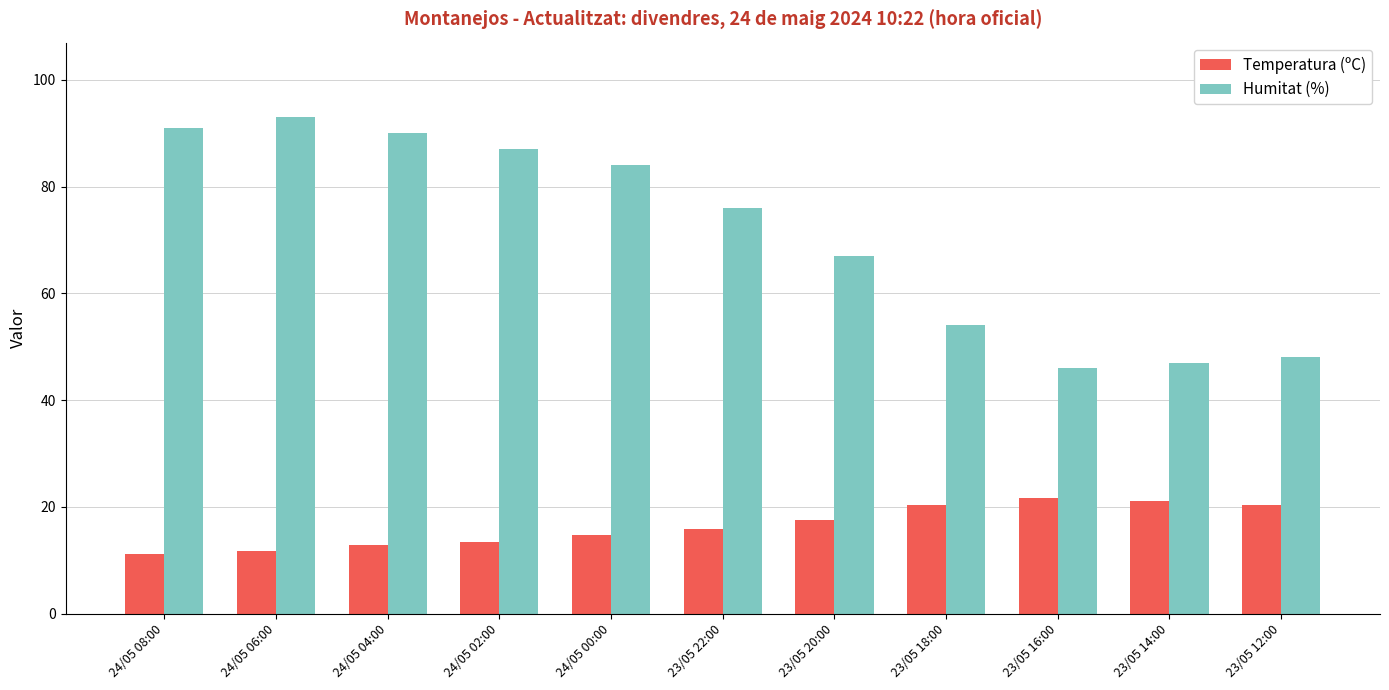

What is the difference between the highest and lowest values at 24/05 02:00?

73.5